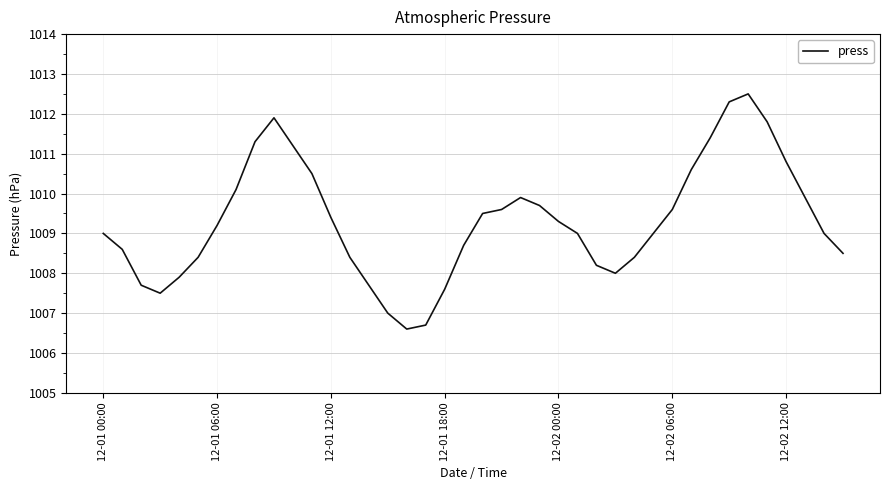

What is the smallest value displayed?

1006.6